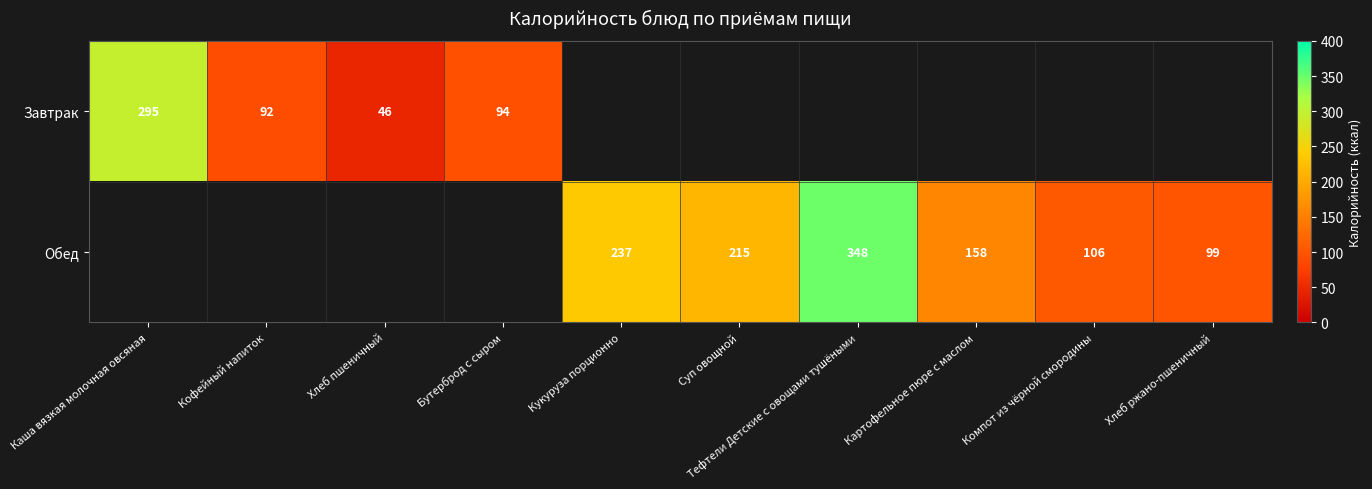

The value of Обед at Картофельное пюре с маслом is 42. True or false?

False